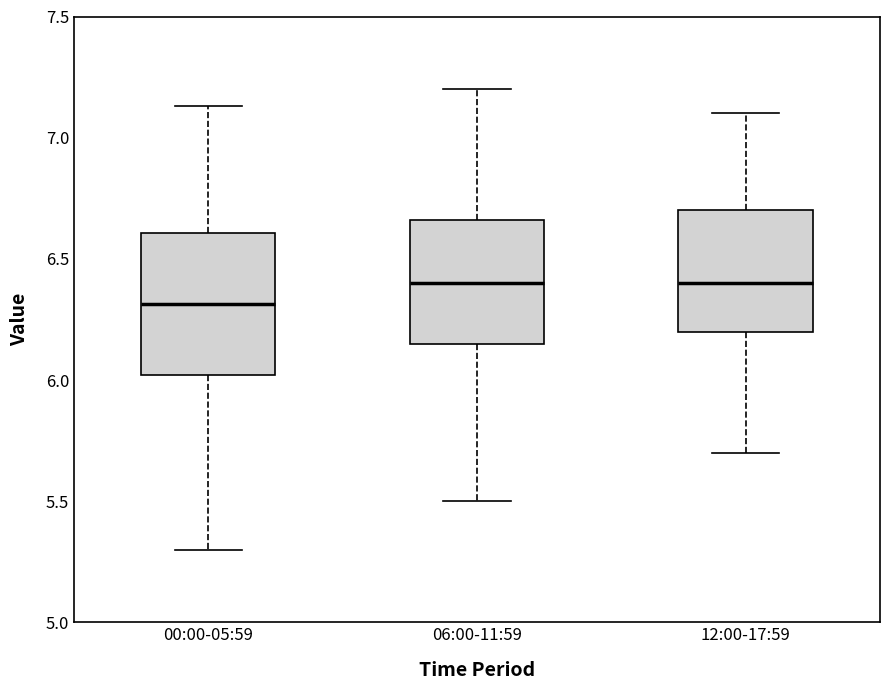

Which box is the tallest, from its lower edge to its upper edge?

00:00-05:59